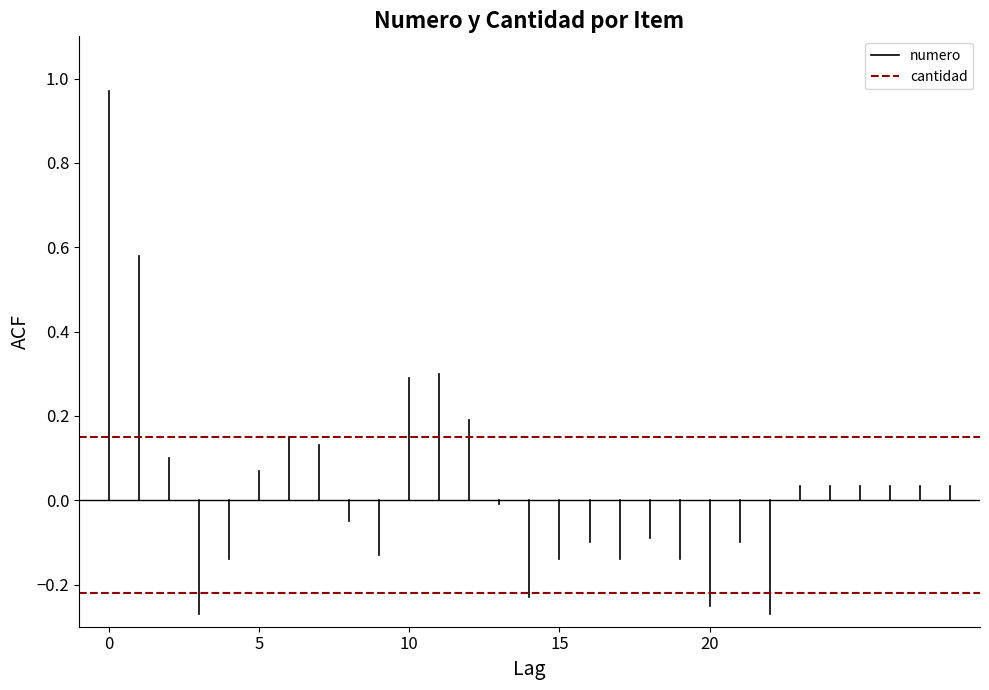

Is it true that cantidad equals 0.1 at 0?

True